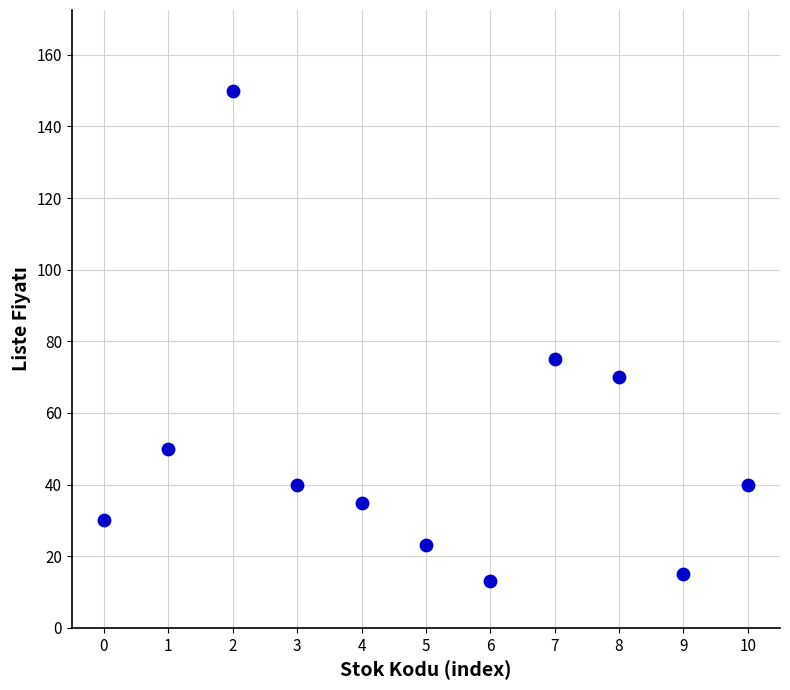

What is the range of Y values (max minus min)?

137